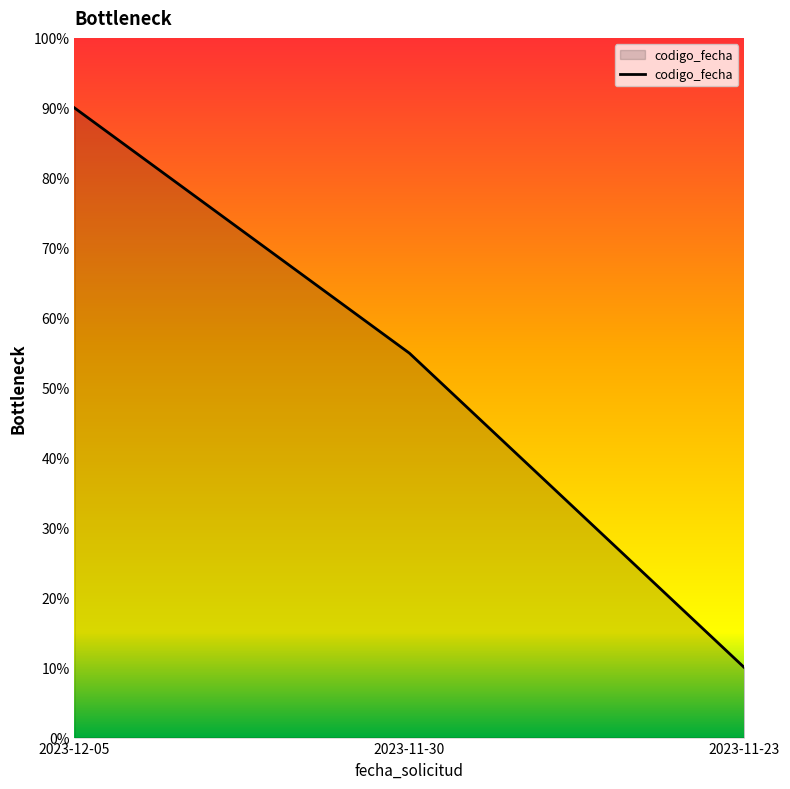

The chart shows a value of 157.6 at 2023-12-05. True or false?

False